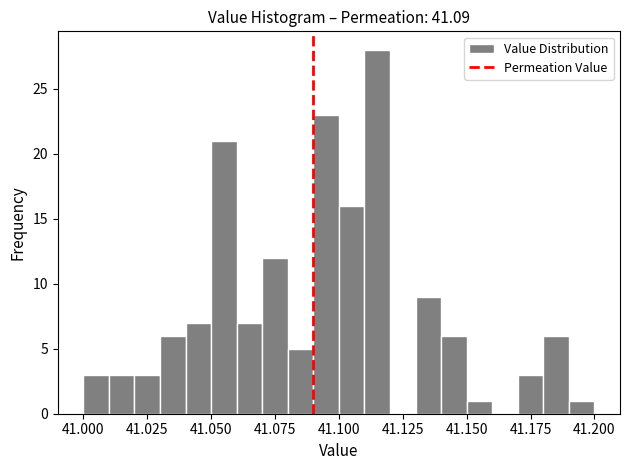

Around what value on the x-axis is the tallest bar? Give the approximate position of its centre, as read against the axis.

41.115